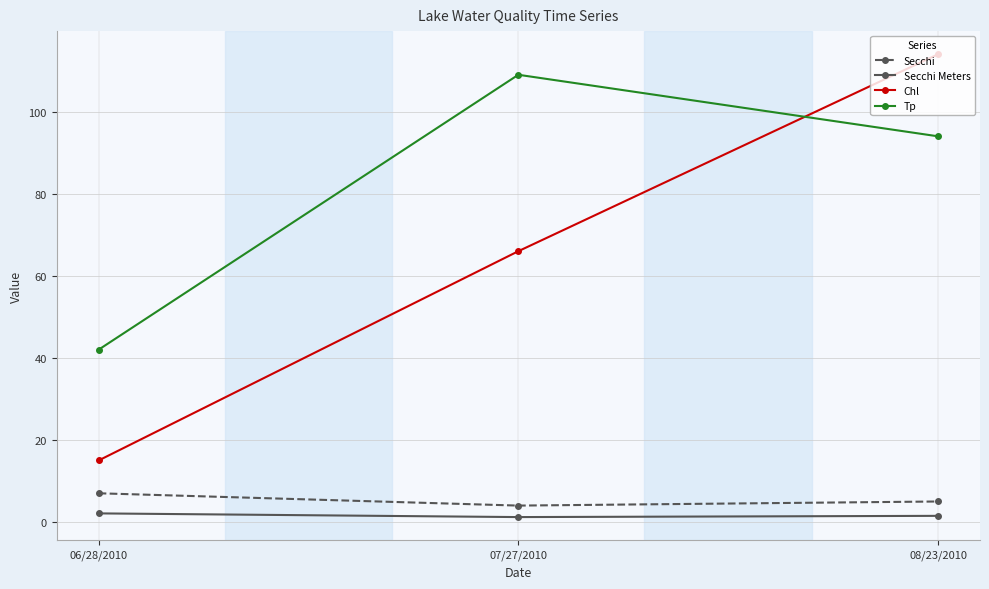

What is the label of the 3rd point from the left?

08/23/2010